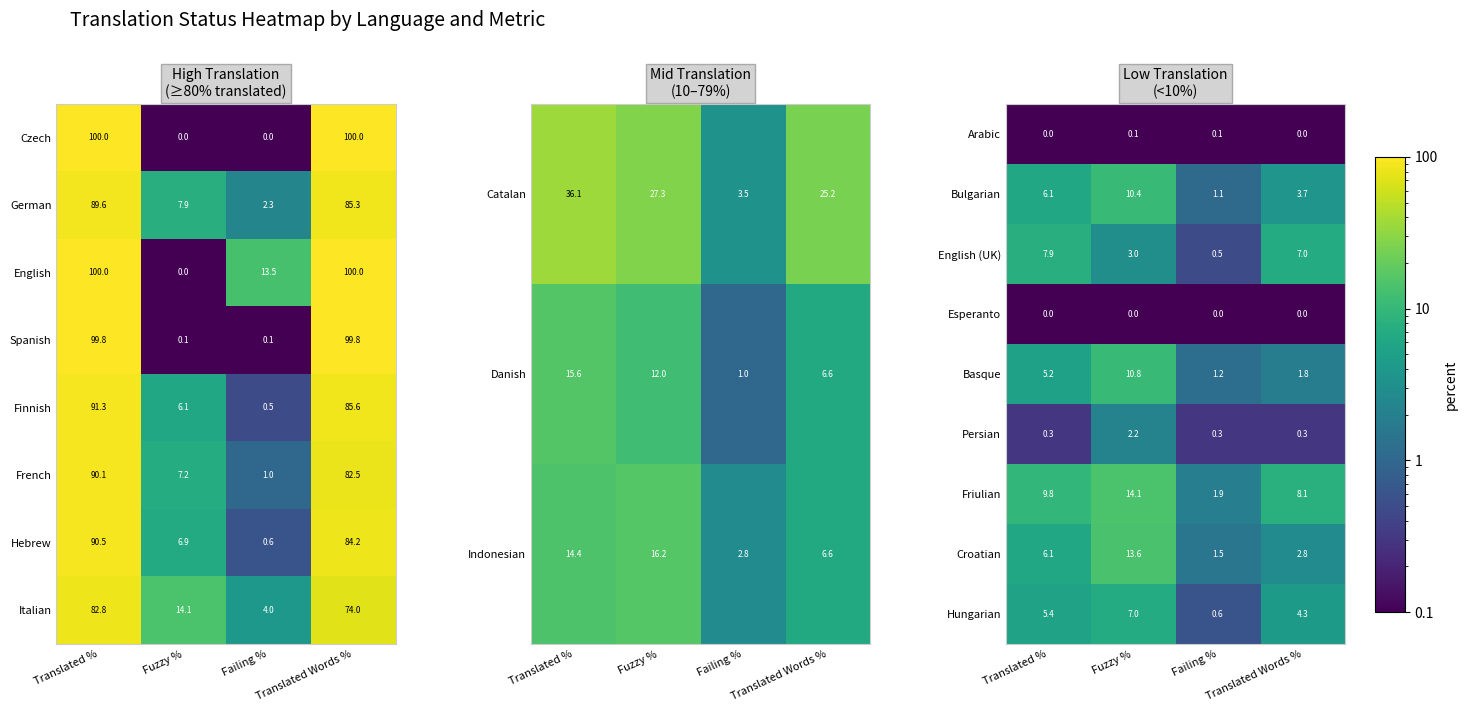

At which category is the sum across all series the highest?

Fuzzy %